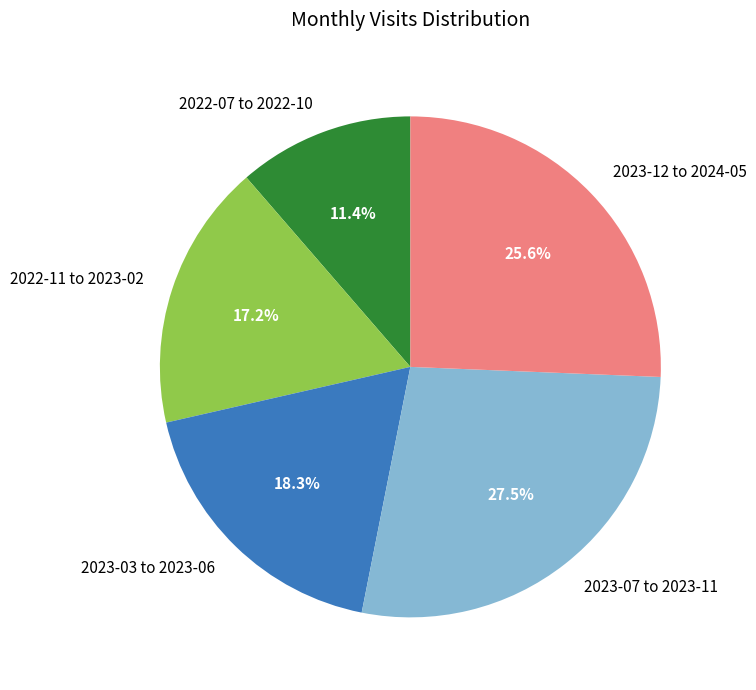

Which category has the smallest portion of the pie?

2022-07 to 2022-10